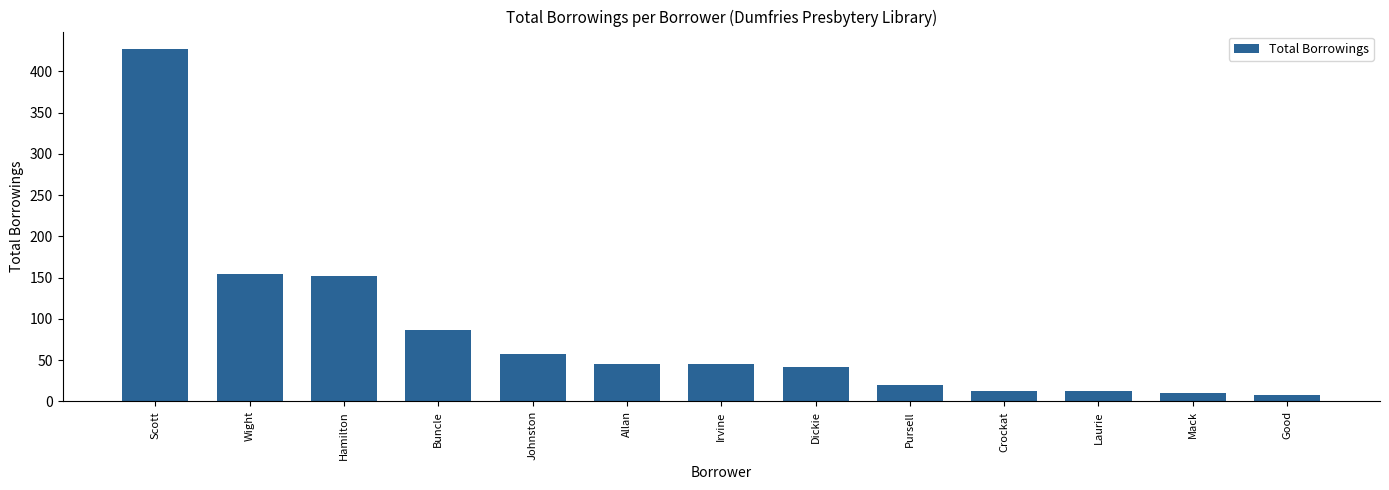

What is the change in value from Allan to Crockat?

-32